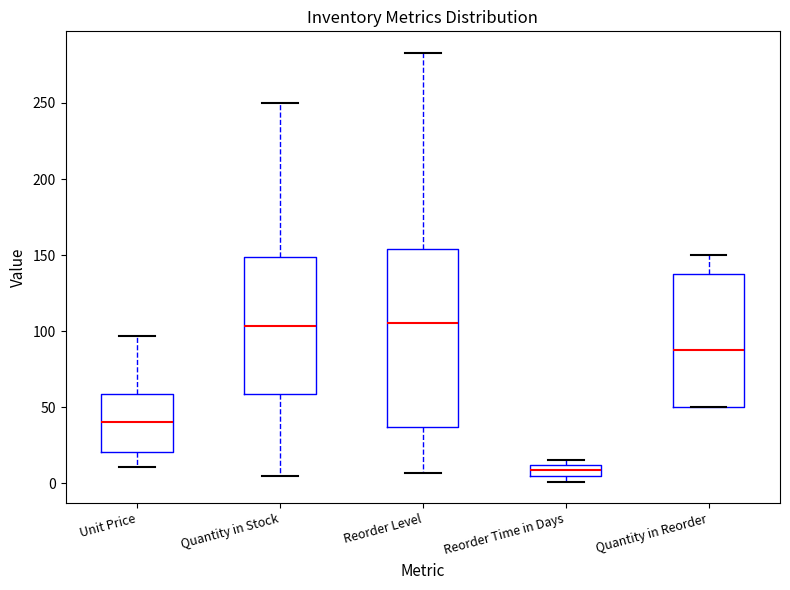

Where is the lower edge of the box for Quantity in Reorder on the y-axis? The values are not printed on the chart, so give them approximately, as read against the axis.

50